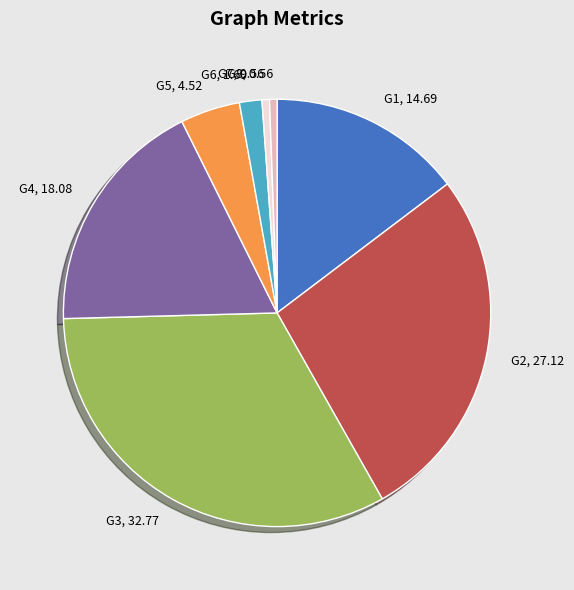

Do G5 and G1 together represent more than half of the pie?

No